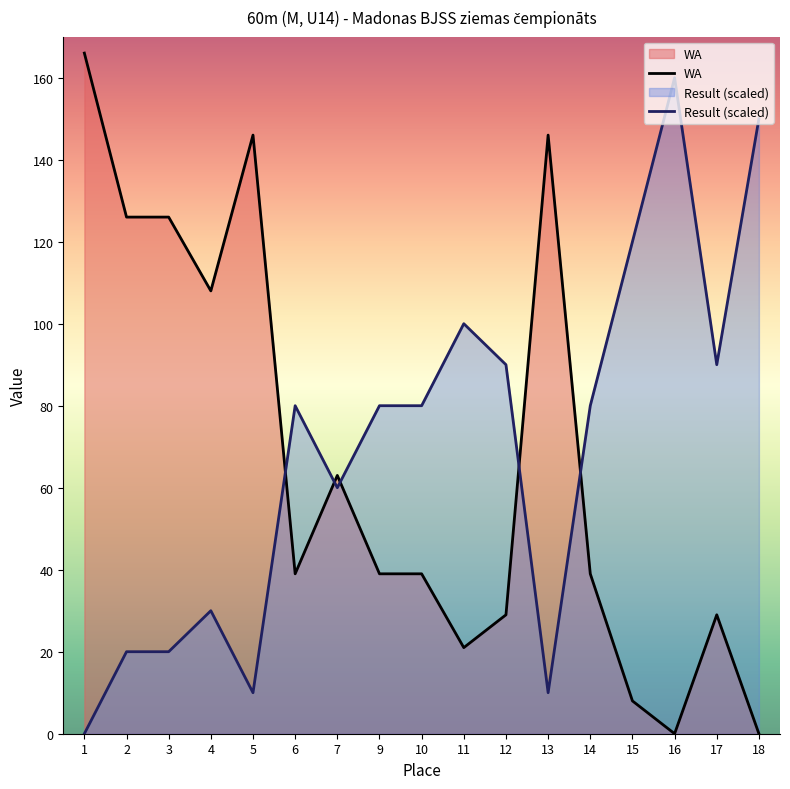

What is the difference between the maximum and second lowest values in the Result series?

150.0